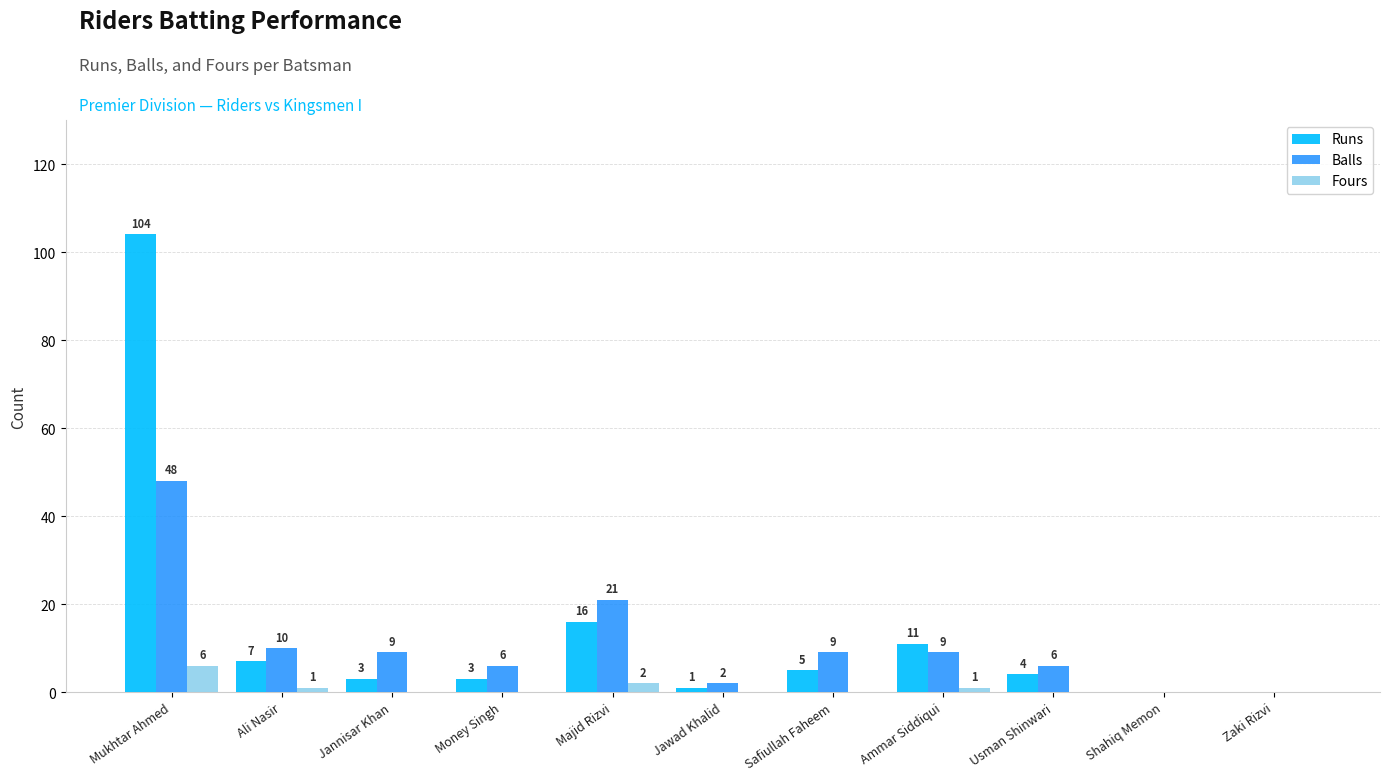

Which series has the largest range (max minus min)?

Runs